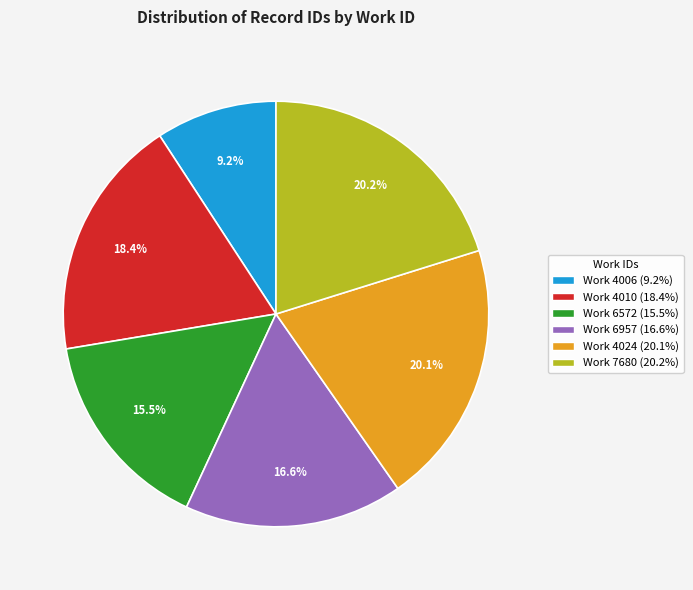

Does any single category account for the majority?

No